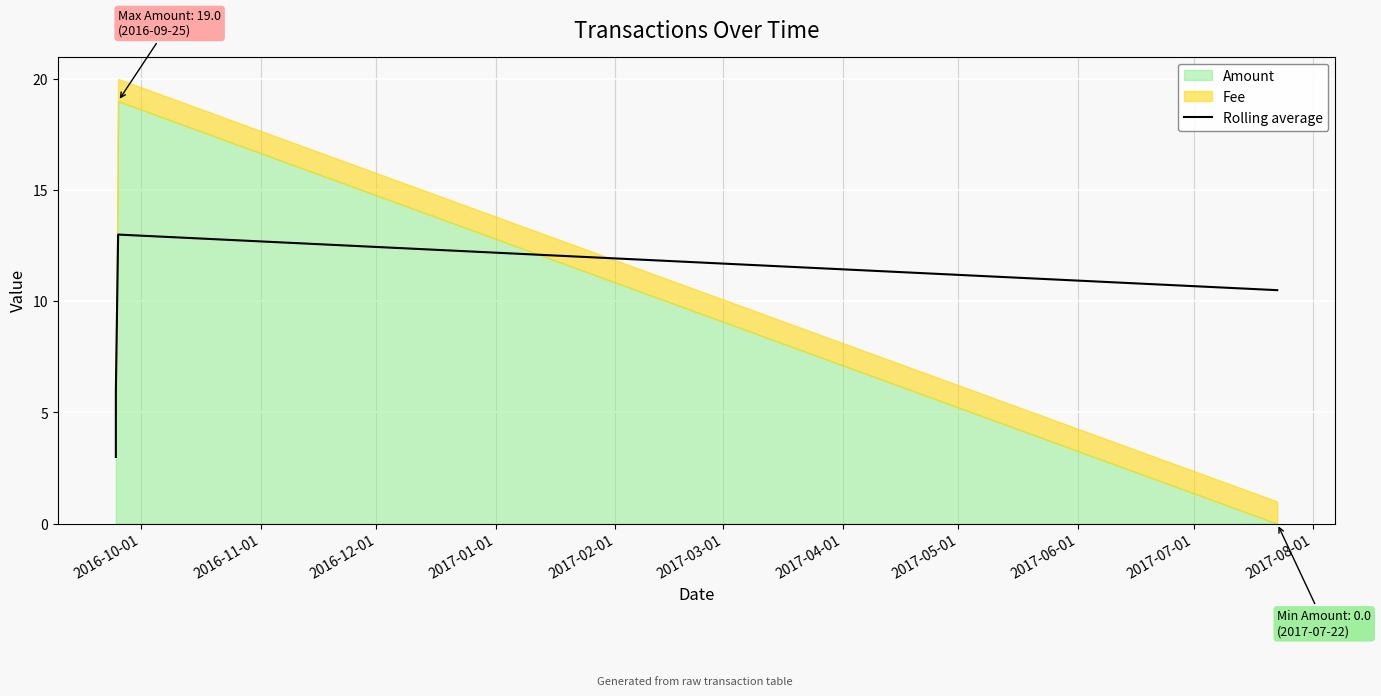

How many lines are shown in the chart?

1